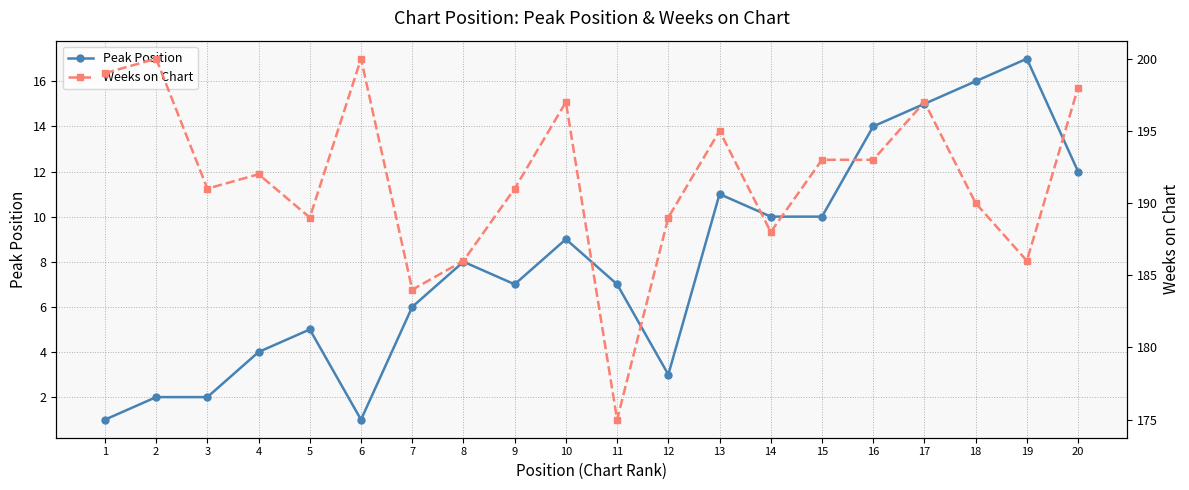

List the labels in order of Weeks on Chart value, smallest first.

11, 7, 8, 19, 14, 5, 12, 18, 3, 9, 4, 15, 16, 13, 10, 17, 20, 1, 2, 6